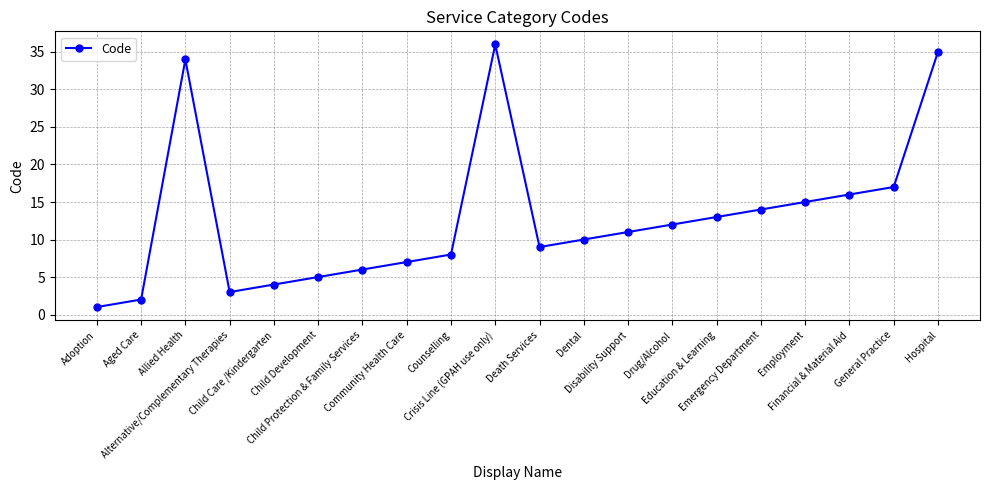

Where does the data first go above 11?

Allied Health